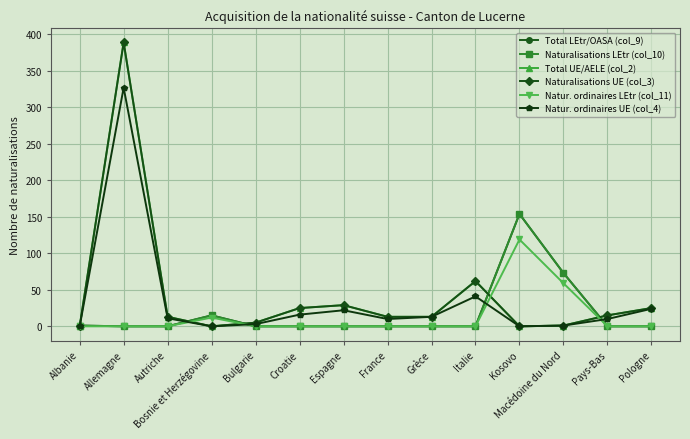

How many values in the Natur. ordinaires UE (col_4) series are below 11?

7